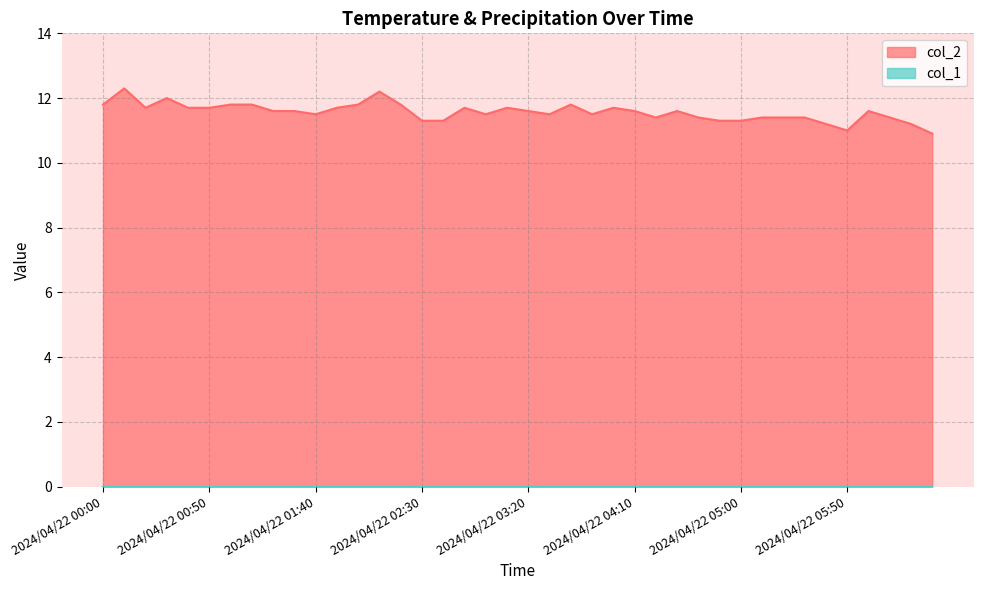

Approximately how many times larger is the value at 2024/04/22 02:20 compared to 2024/04/22 04:50?

1.0